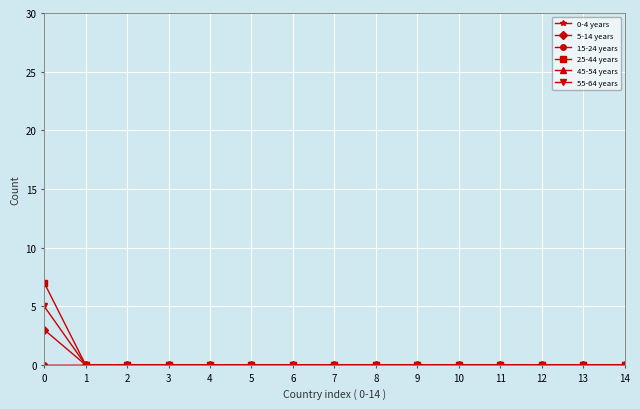

Does the chart have visible grid lines?

Yes